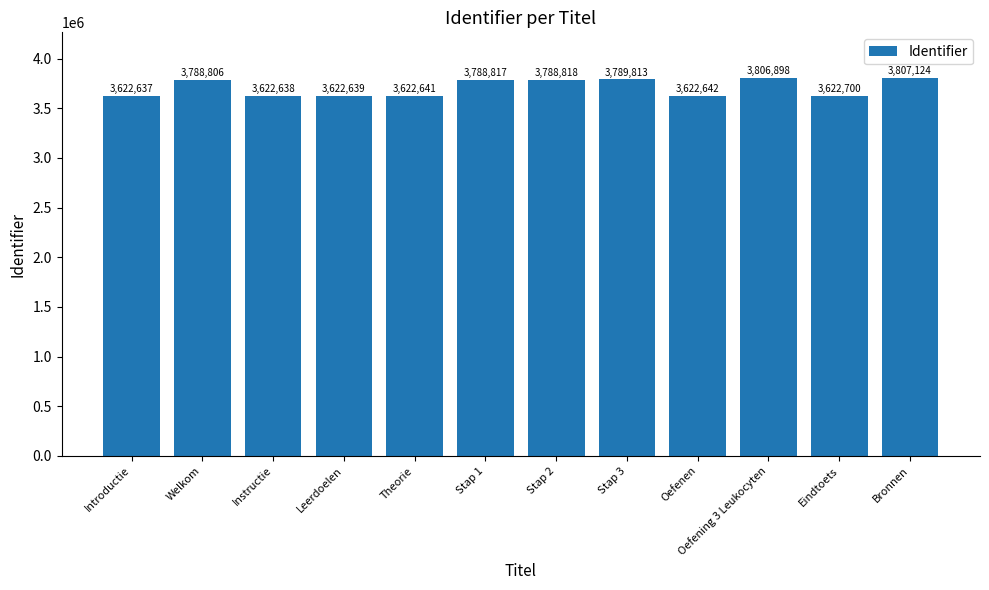

List the labels in order of value, smallest first.

Introductie, Instructie, Leerdoelen, Theorie, Oefenen, Eindtoets, Welkom, Stap 1, Stap 2, Stap 3, Oefening 3 Leukocyten, Bronnen